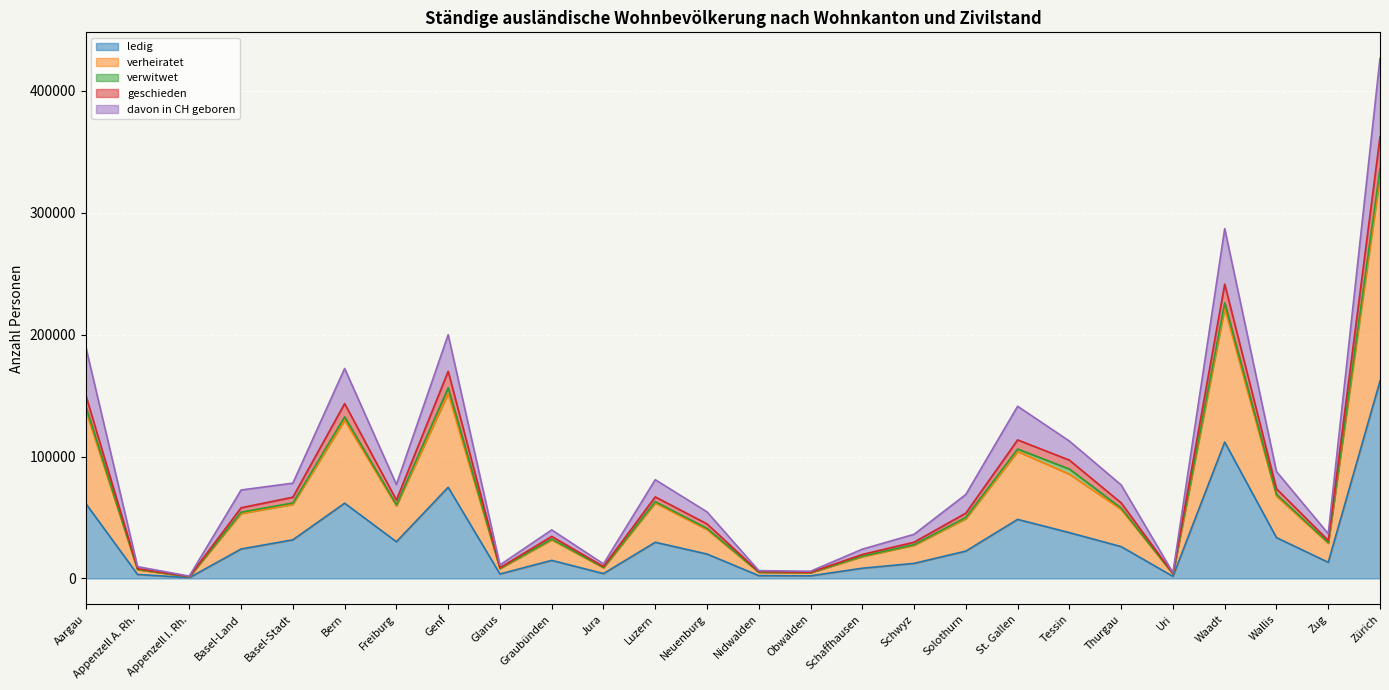

At which label does davon in CH geboren reach its peak?

Zürich